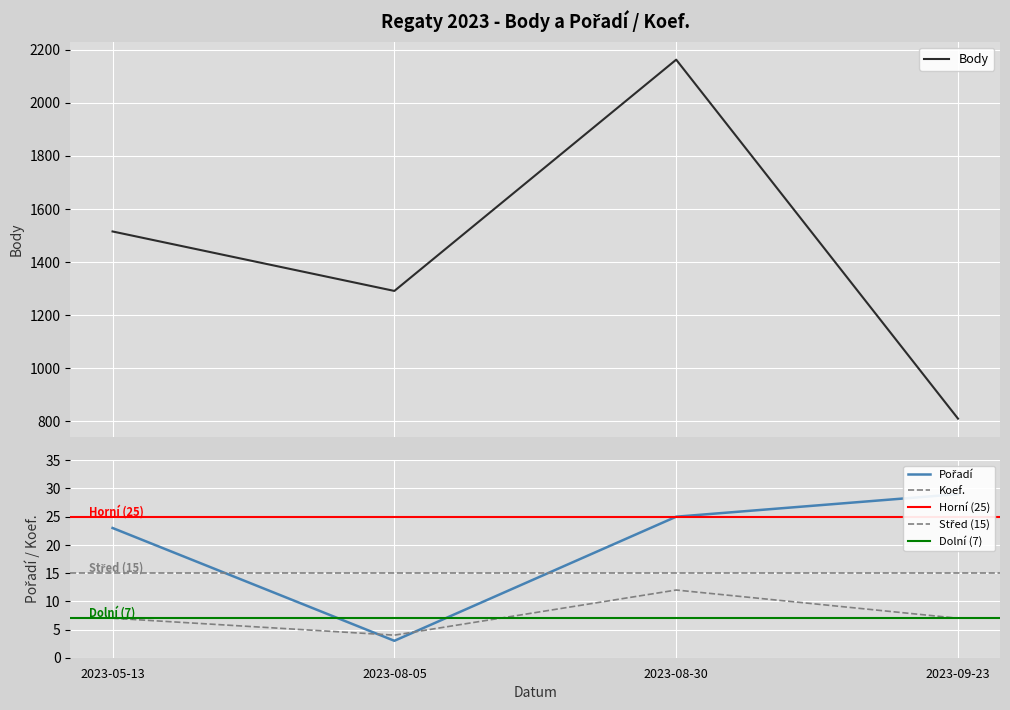

Which series has the largest range (max minus min)?

Body